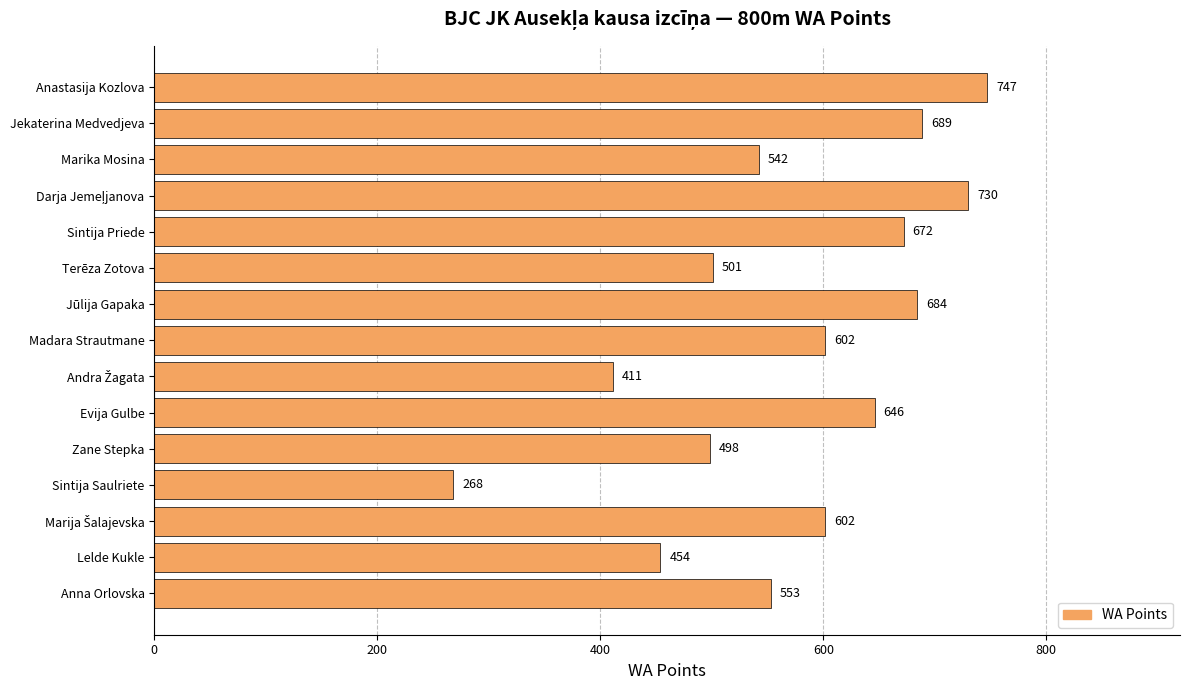

Approximately how many times larger is the value at Marika Mosina compared to Anna Orlovska?

1.0